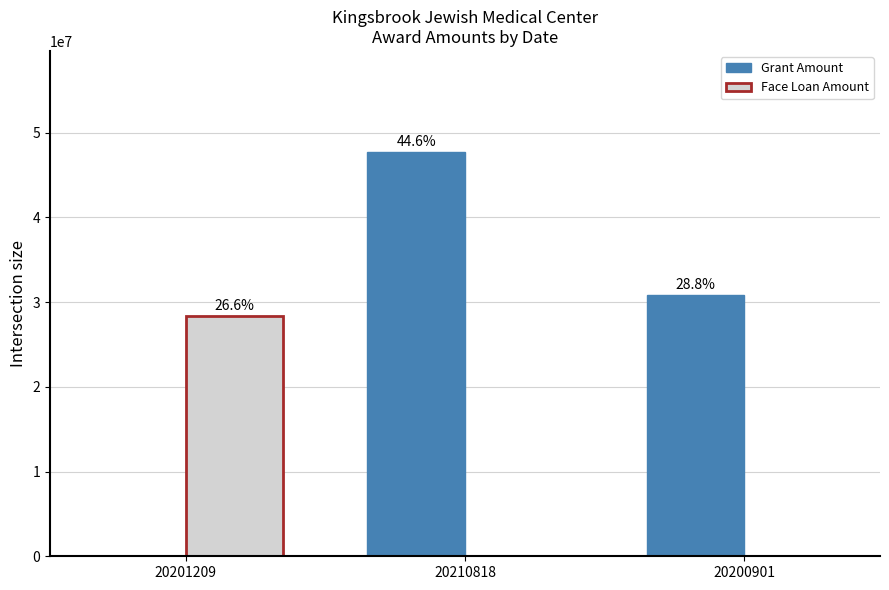

Are the bars horizontal?

No